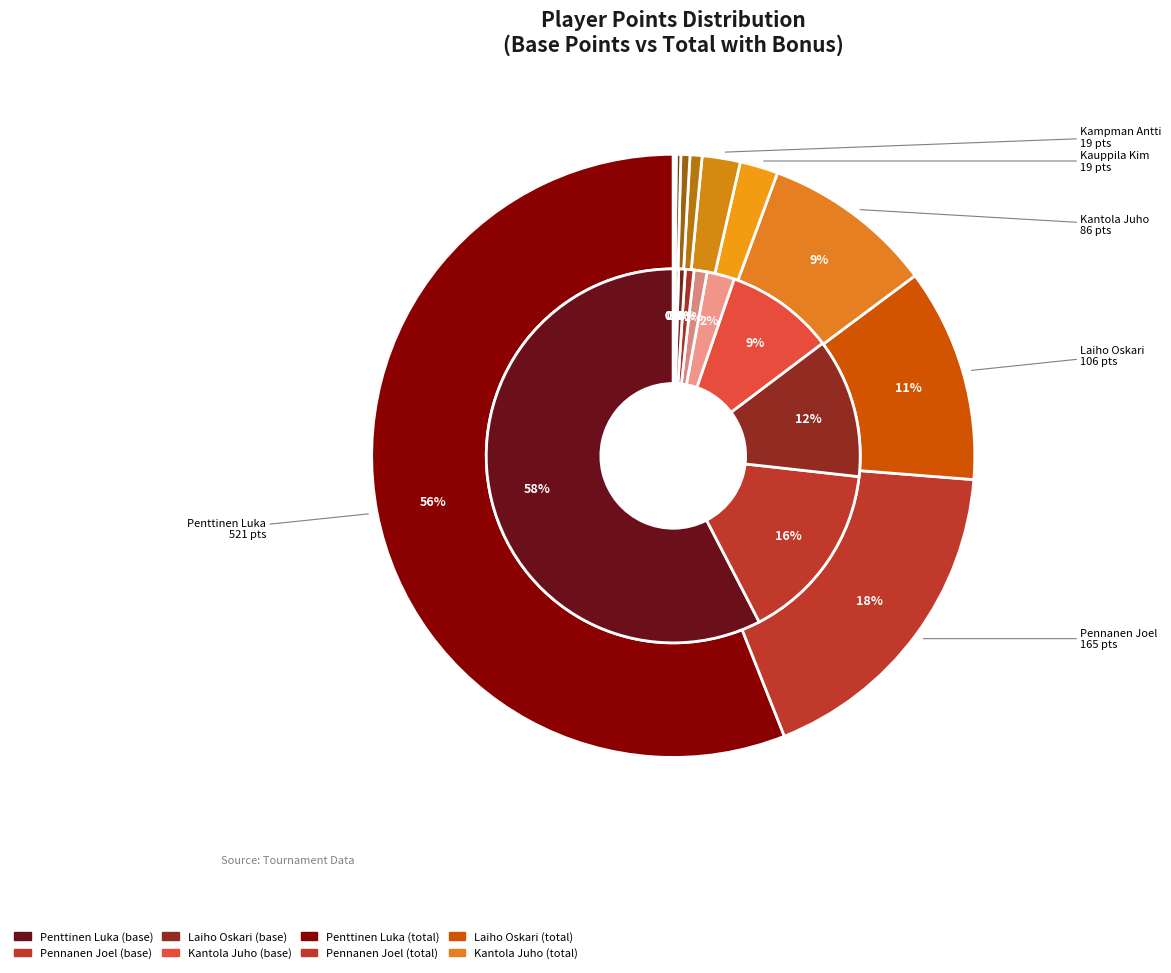

What is the largest slice in the pie chart?

Penttinen Luka